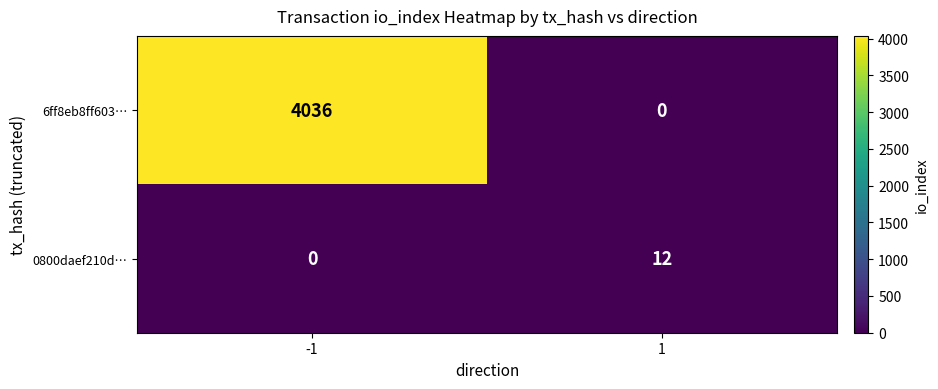

Rank the series by their maximum value, from highest to lowest.

6ff8eb8ff603…, 0800daef210d…